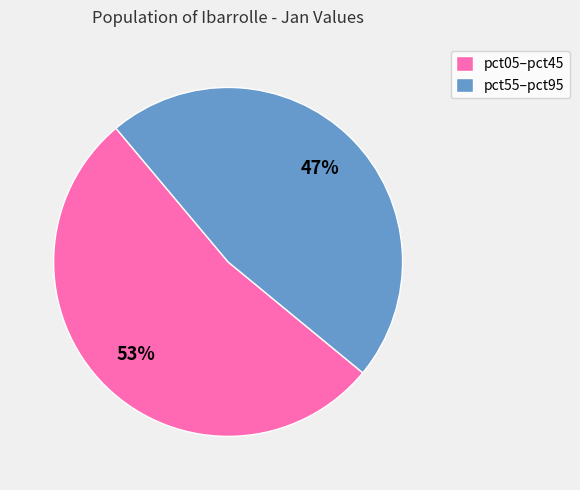

Is there any slice that represents more than half of the pie?

Yes